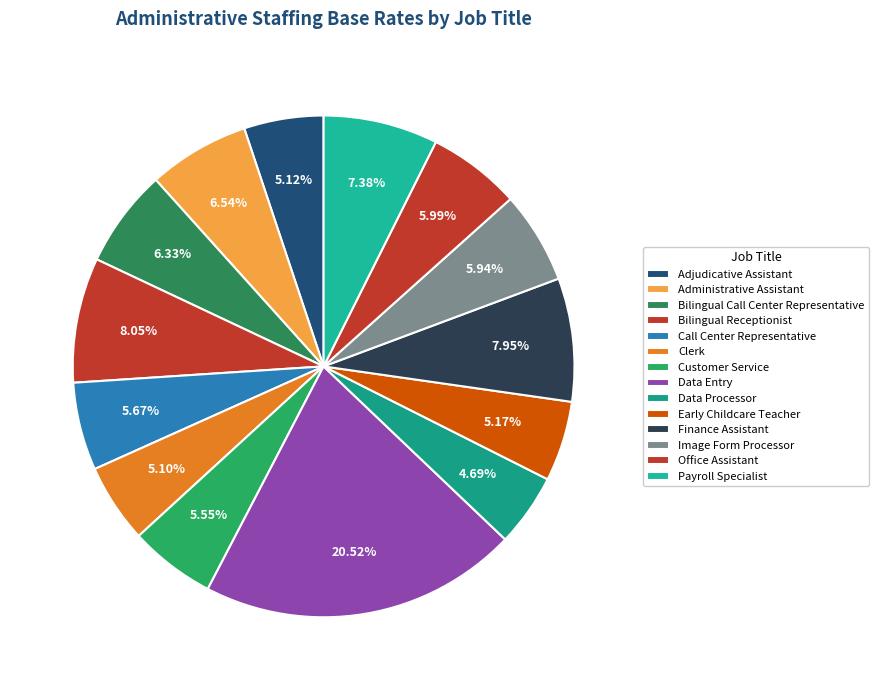

Rank the categories by value from lowest to highest.

Data Processor, Clerk, Adjudicative Assistant, Early Childcare Teacher, Customer Service, Call Center Representative, Image Form Processor, Office Assistant, Bilingual Call Center Representative, Administrative Assistant, Payroll Specialist, Finance Assistant, Bilingual Receptionist, Data Entry